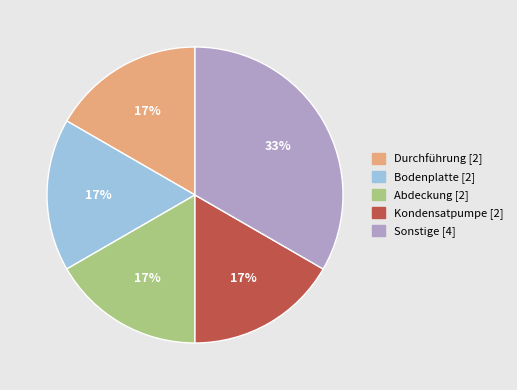

To the nearest percent, what is the average slice percentage?

20%